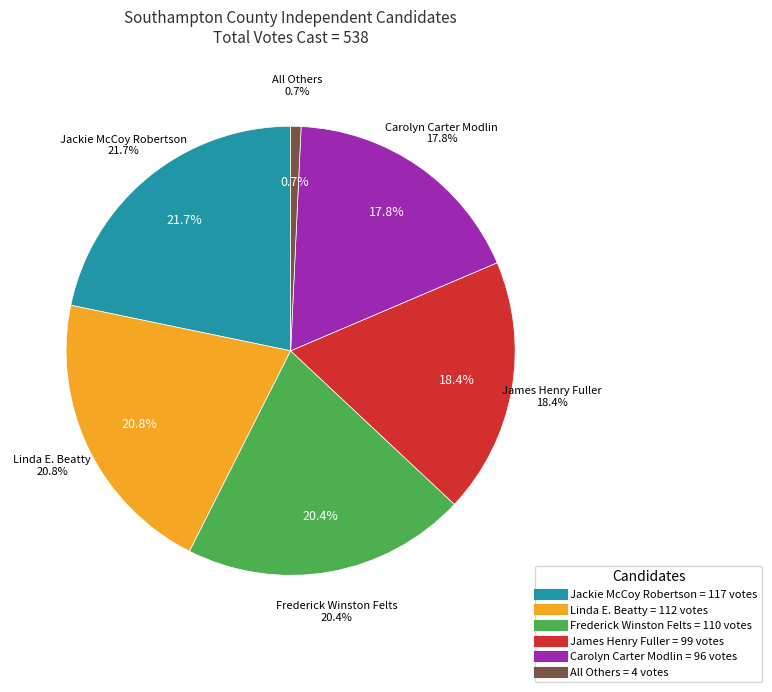

How many slices are in this pie chart?

6